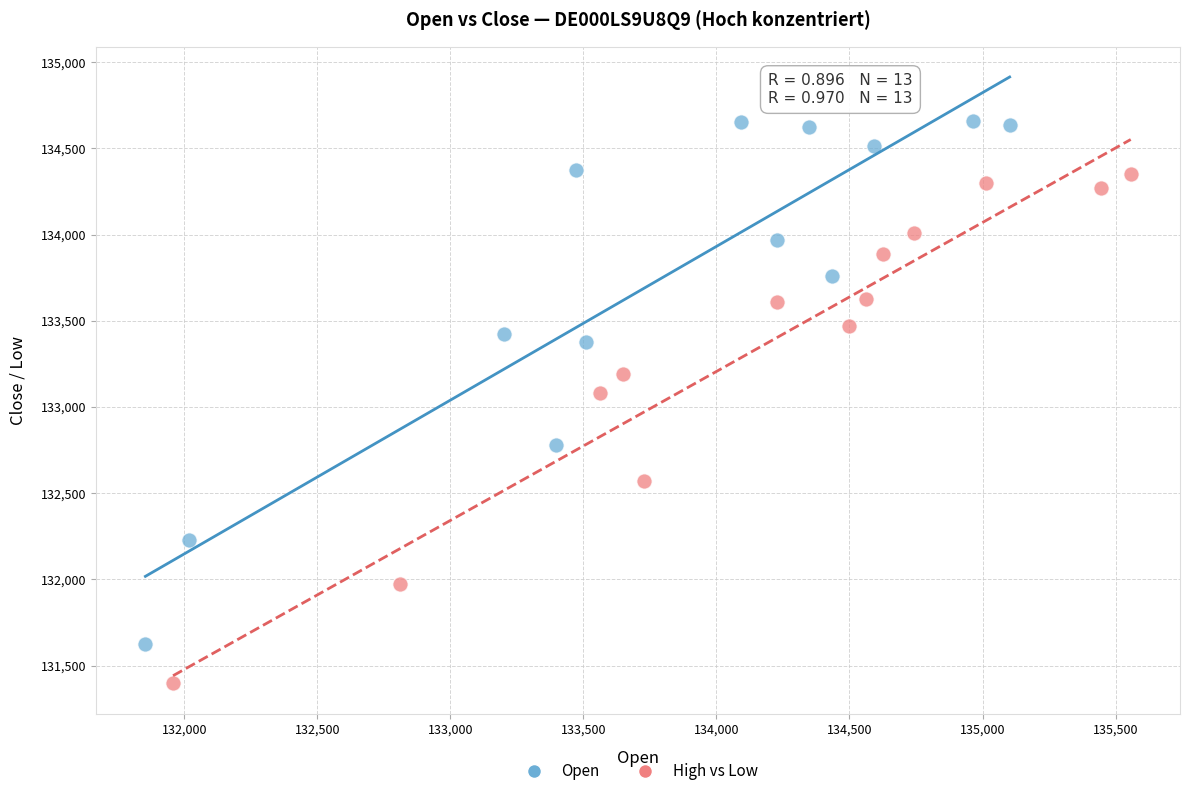

Which series contains the highest Y value?

Open